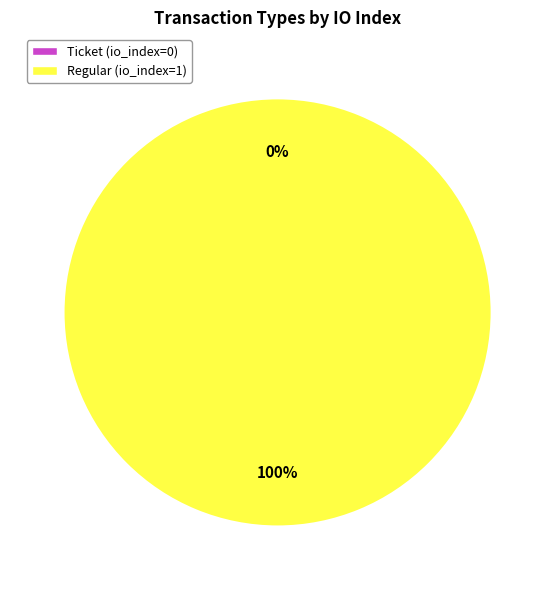

What percentage is the Regular slice, to the nearest percent?

100%